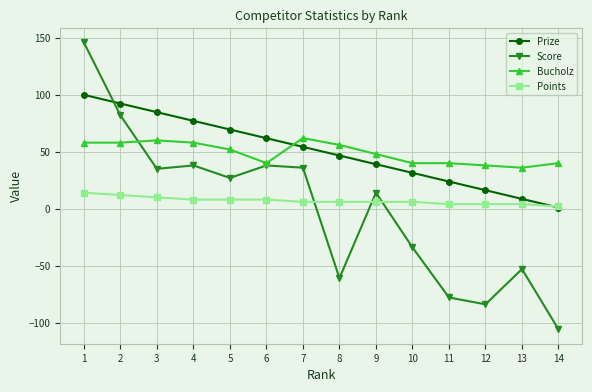

Which series has the widest spread of values?

Score